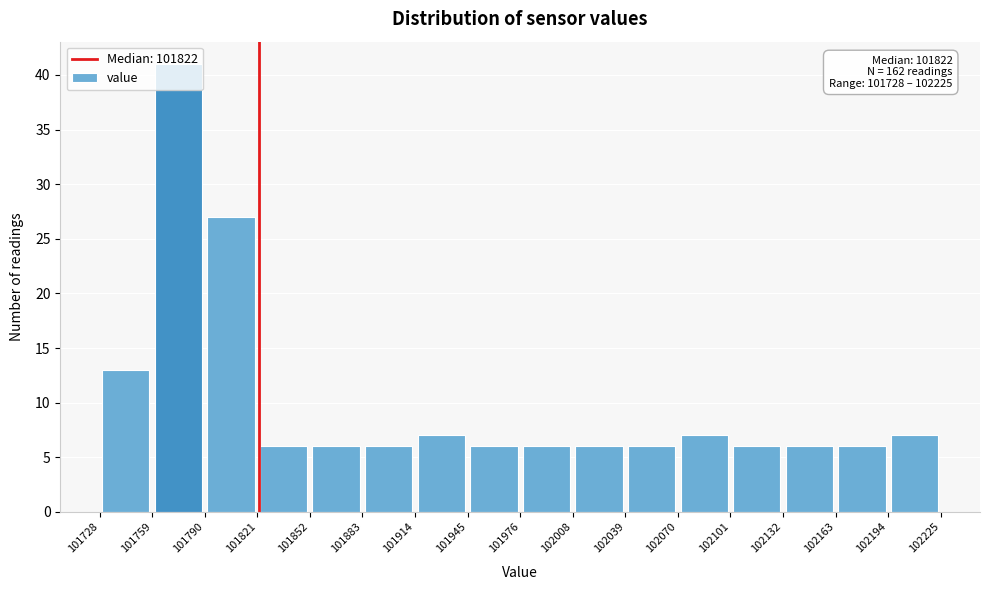

Which range on the x-axis has the tallest bar?

101759 to 101790